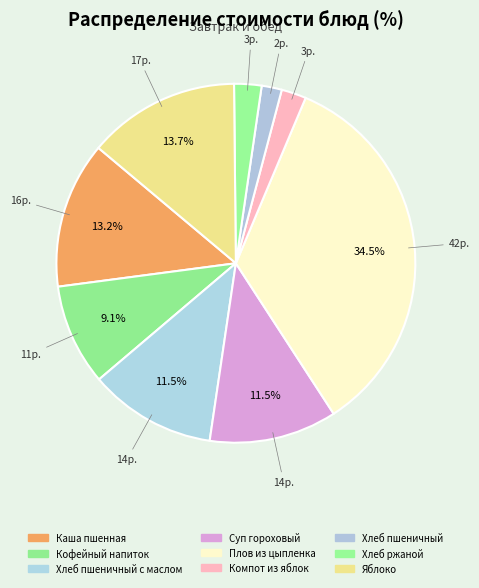

How many segments does this pie chart have?

9